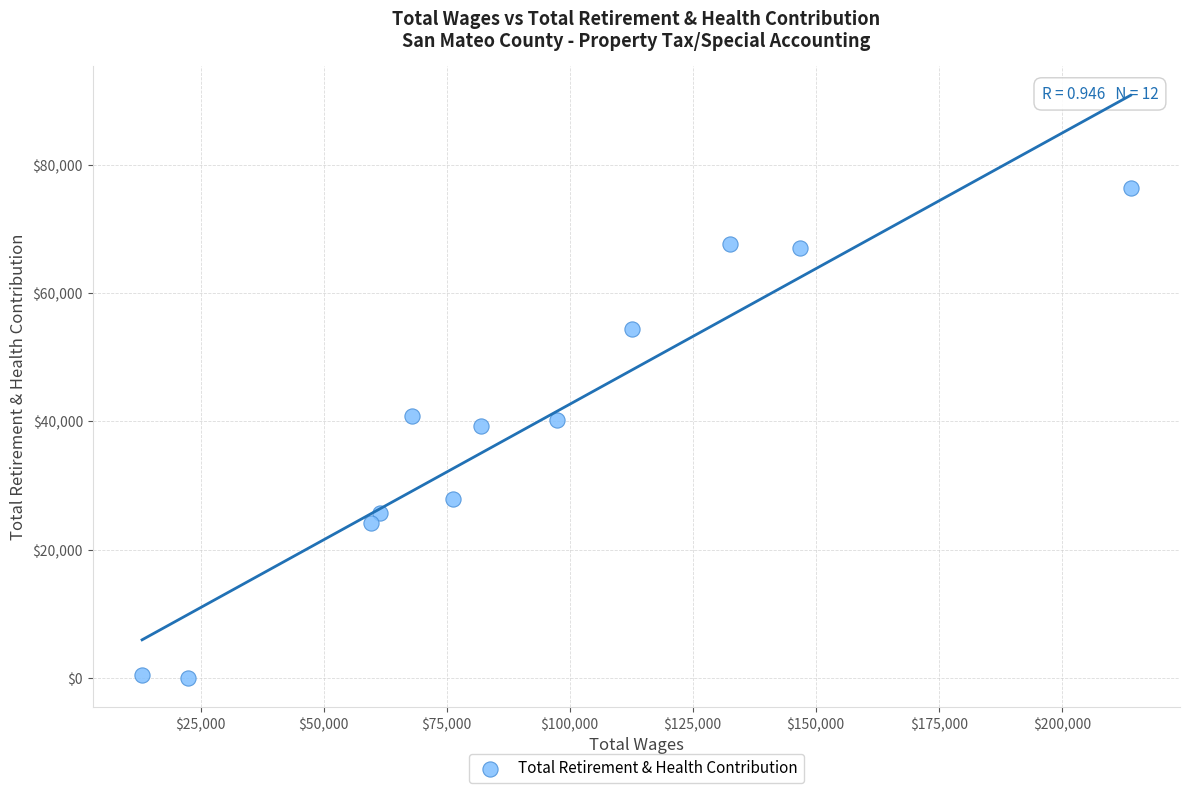

What is the range of Y values (max minus min)?

76354